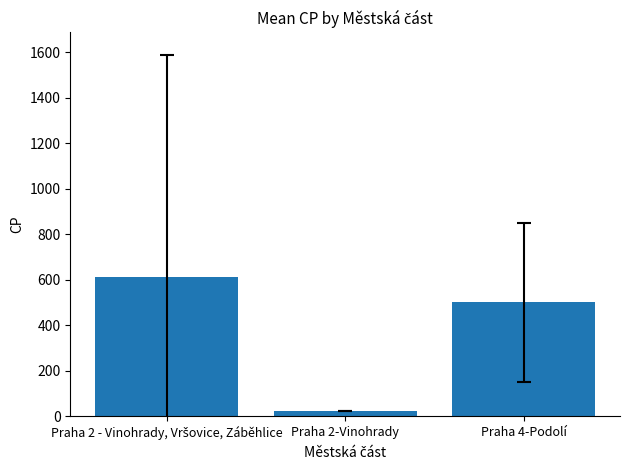

Approximately how many times larger is the value at Praha 2-Vinohrady compared to Praha 4-Podolí?

0.1